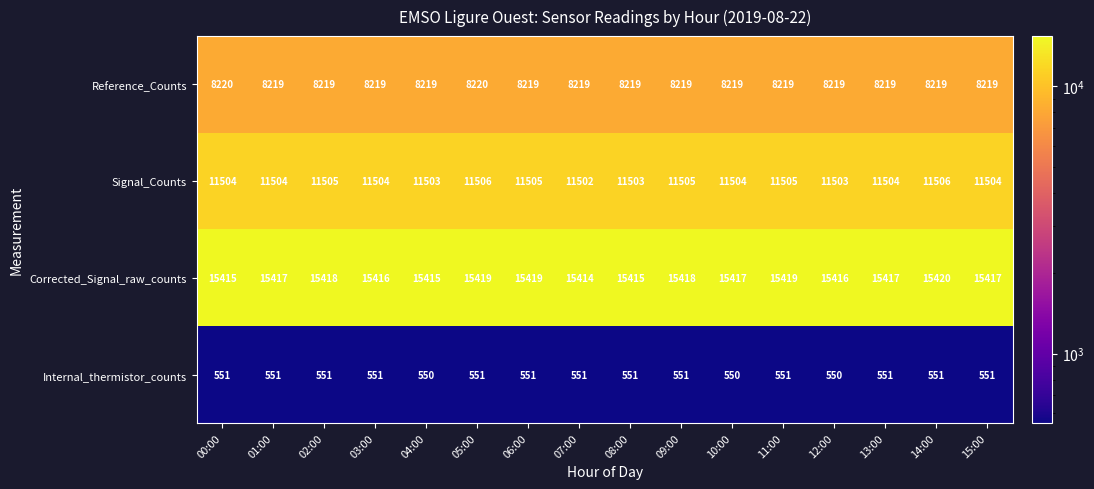

At 14:00, list the series in order from largest to smallest.

Corrected_Signal_raw_counts, Signal_Counts, Reference_Counts, Internal_thermistor_counts